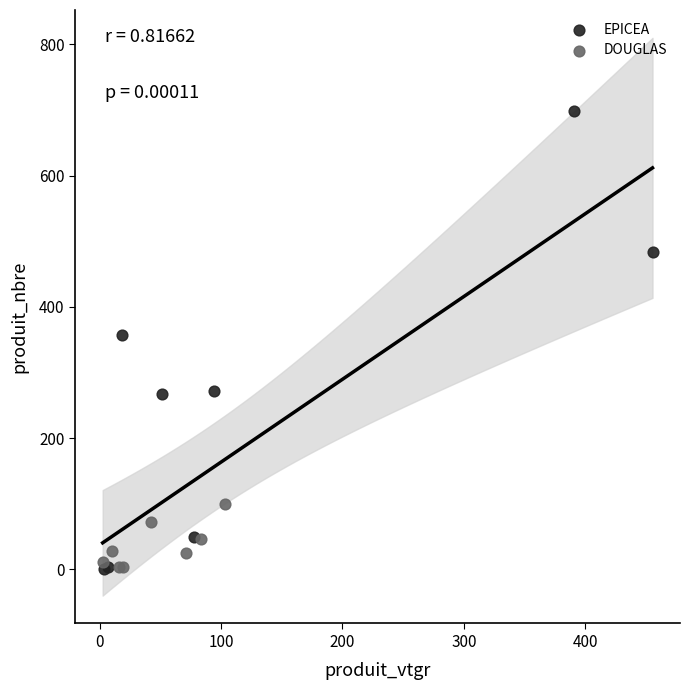

Which series has the widest spread of Y values?

EPICEA